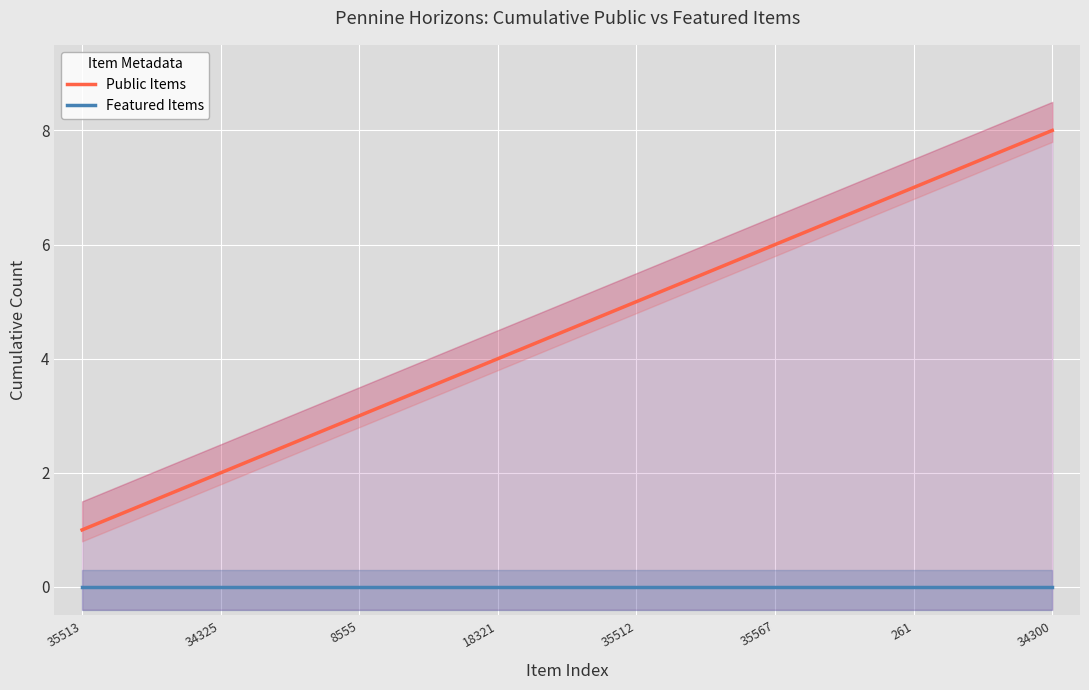

What is the difference between the maximum and minimum values in the Public Items series?

7